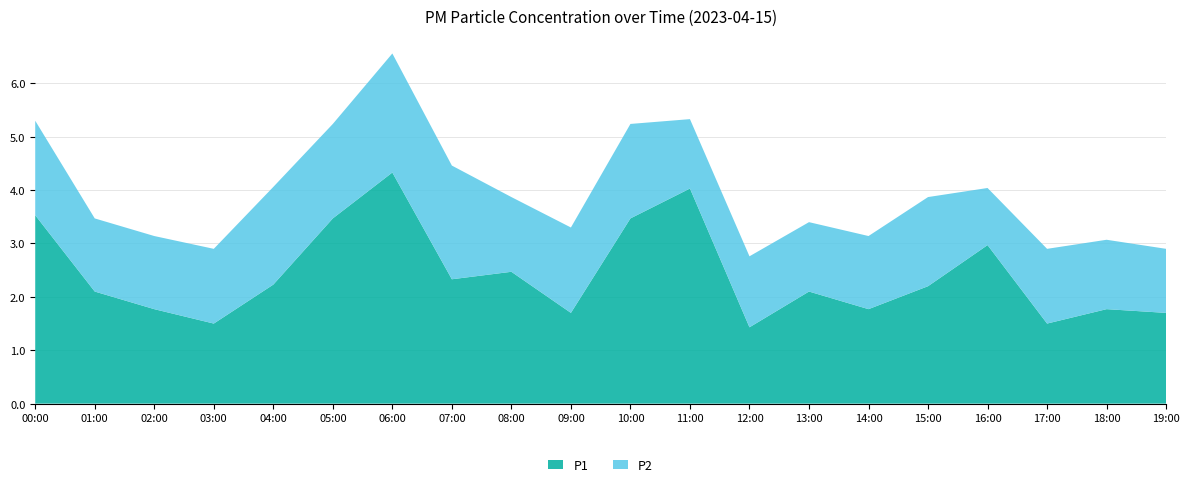

Reading left to right, extract all data points from this chart.

P1: 00:00=3.5	01:00=2.1	02:00=1.8	03:00=1.5	04:00=2.2	05:00=3.5	06:00=4.3	07:00=2.3	08:00=2.5	09:00=1.7	10:00=3.5	11:00=4.0	12:00=1.4	13:00=2.1	14:00=1.8	15:00=2.2	16:00=3.0	17:00=1.5	18:00=1.8	19:00=1.7
P2: 00:00=1.8	01:00=1.4	02:00=1.4	03:00=1.4	04:00=1.8	05:00=1.8	06:00=2.2	07:00=2.1	08:00=1.4	09:00=1.6	10:00=1.8	11:00=1.3	12:00=1.3	13:00=1.3	14:00=1.4	15:00=1.7	16:00=1.1	17:00=1.4	18:00=1.3	19:00=1.2